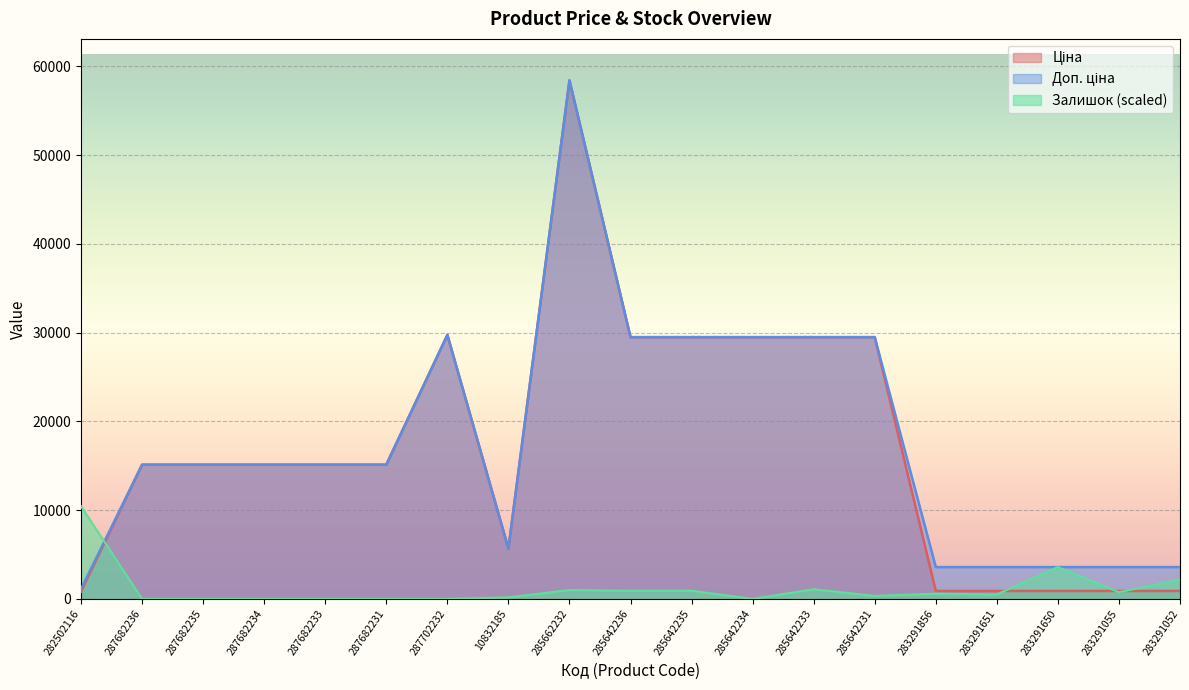

What is the sum of all Залишок values?

22452.5